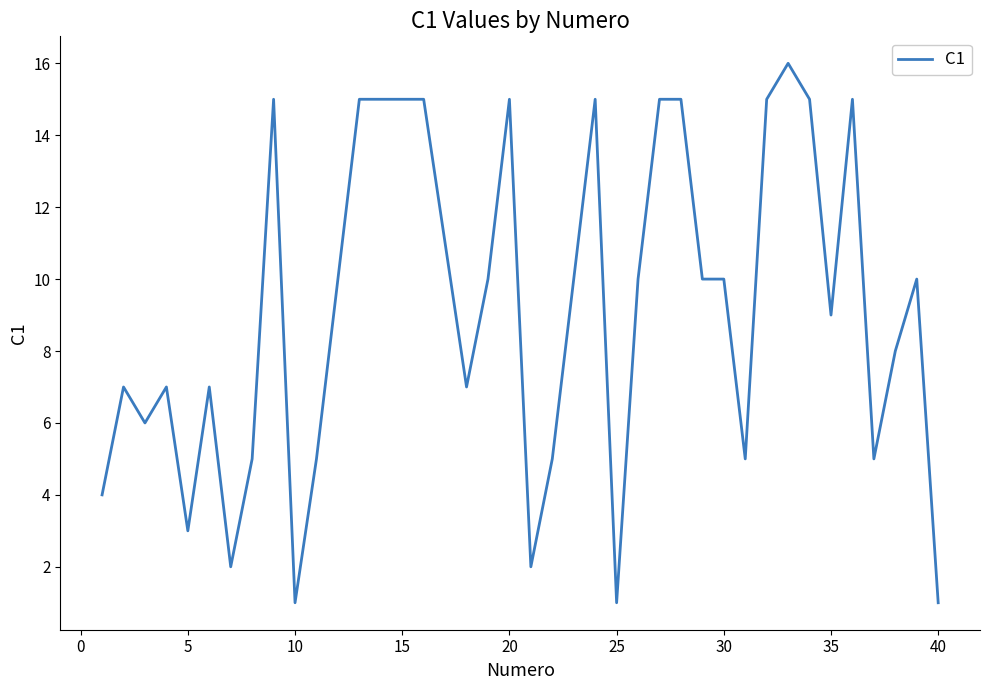

What is the greatest value displayed?

16